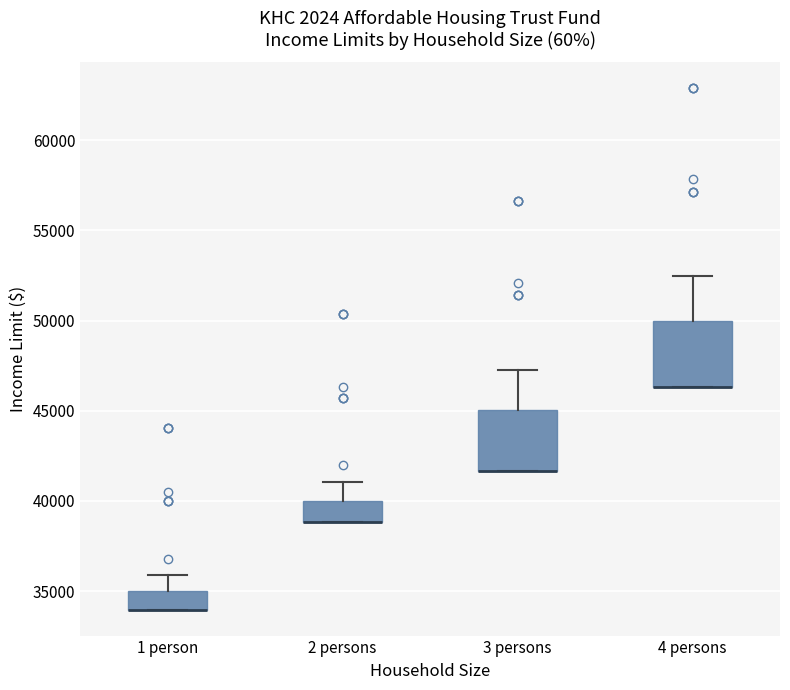

Where is the upper edge of the box for 2 persons on the y-axis? The values are not printed on the chart, so give them approximately, as read against the axis.

40000